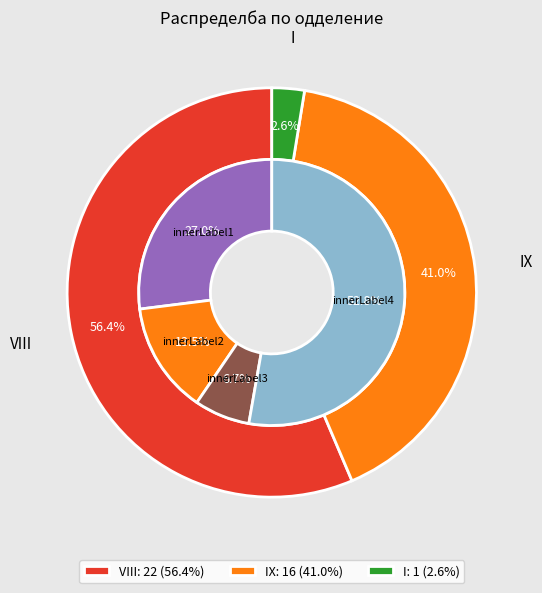

Is it true that VIII is 67% of the pie?

False